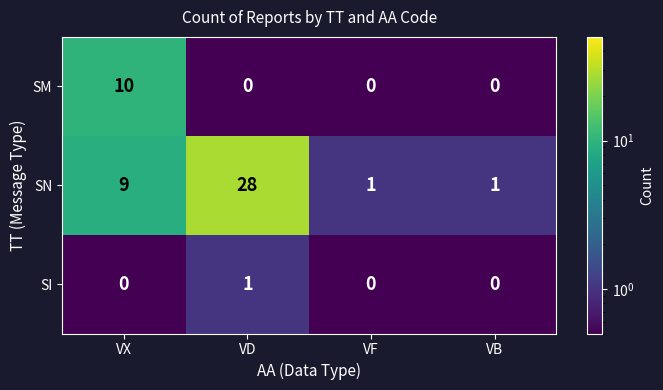

Which series has the largest total across all categories?

SN